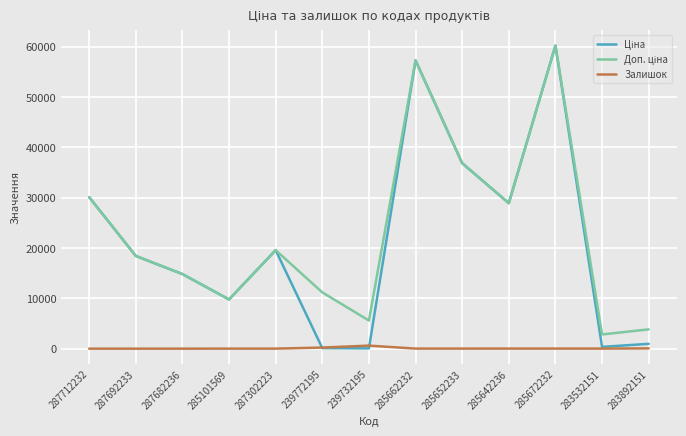

True or false: Залишок has a value of 15.0 at 283532151.

True